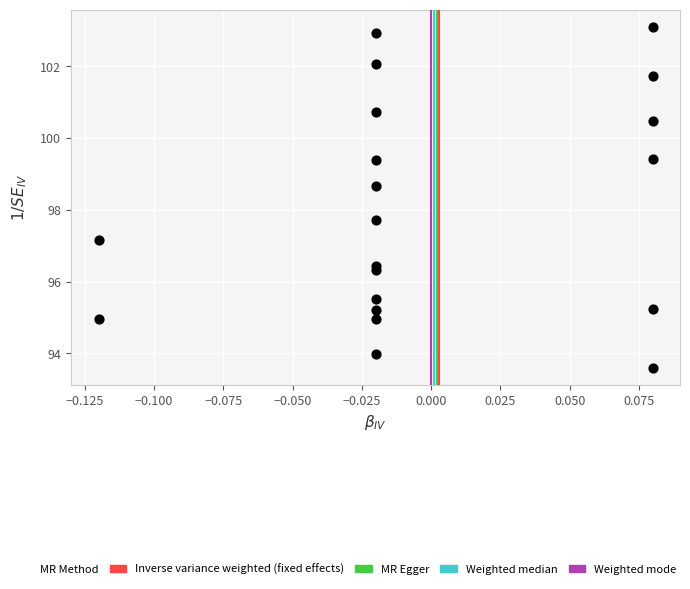

What is the range of Y values (max minus min)?

9.5